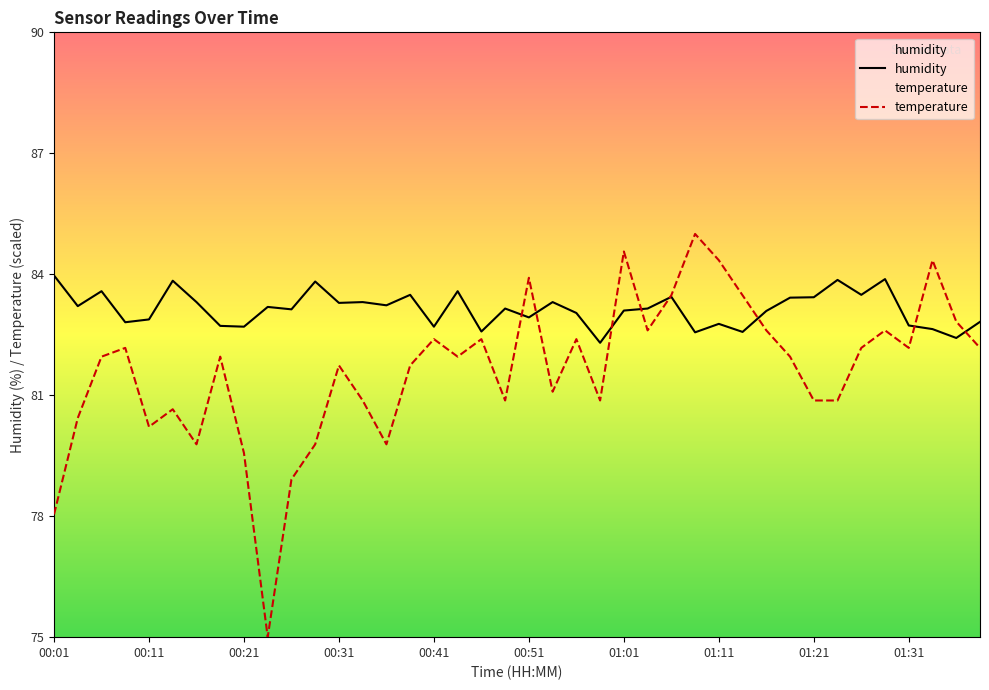

The value of humidity at 00:06 is 20.5. True or false?

False